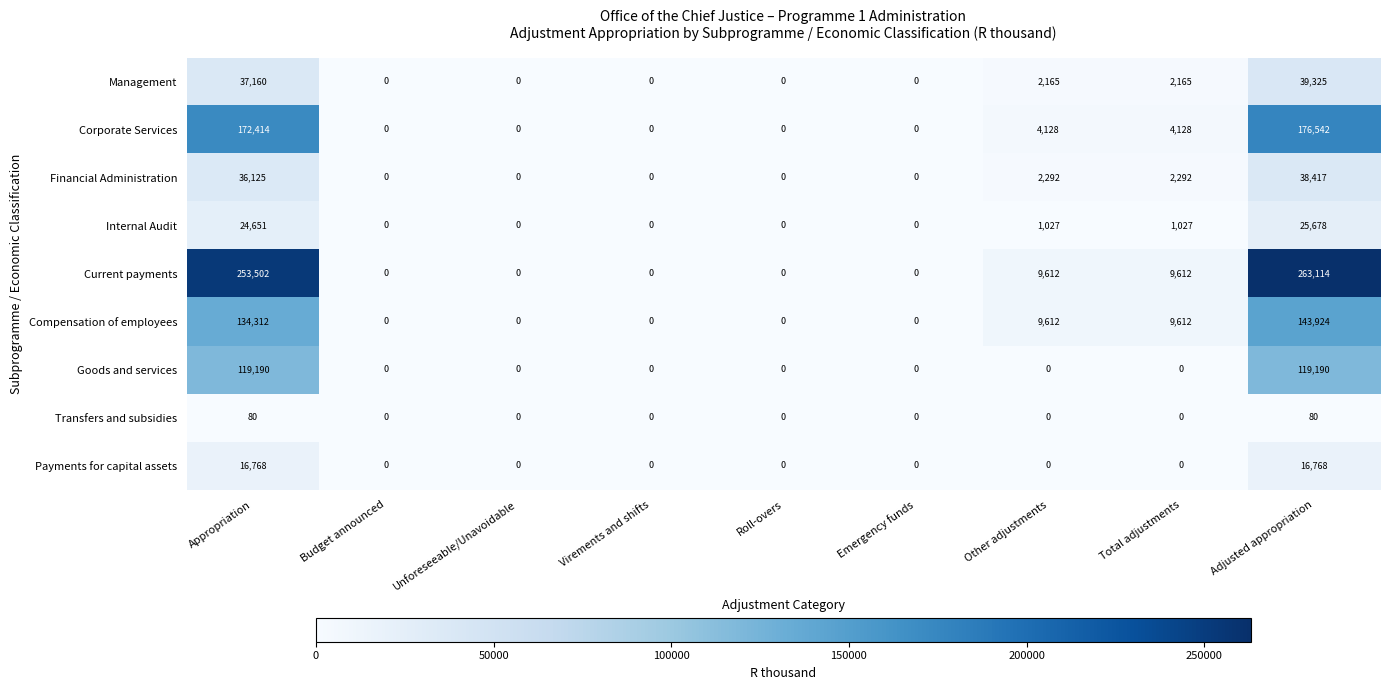

What is the average value of the Internal Audit series?

5820